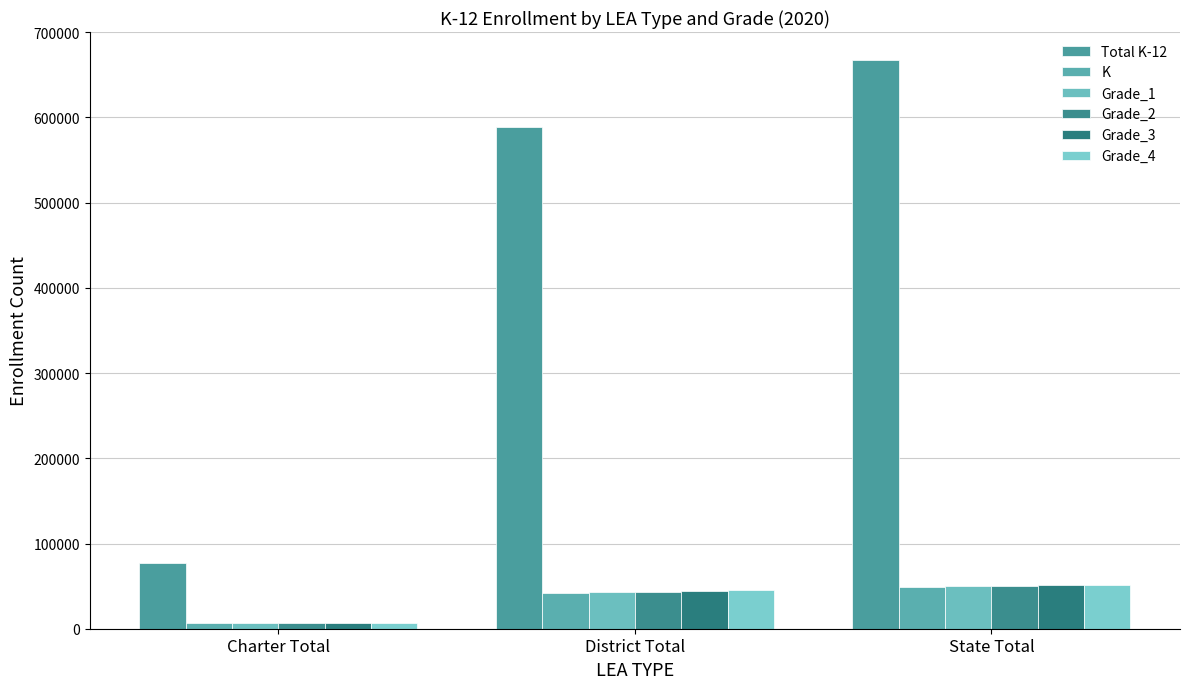

Does the chart contain stacked bars?

No